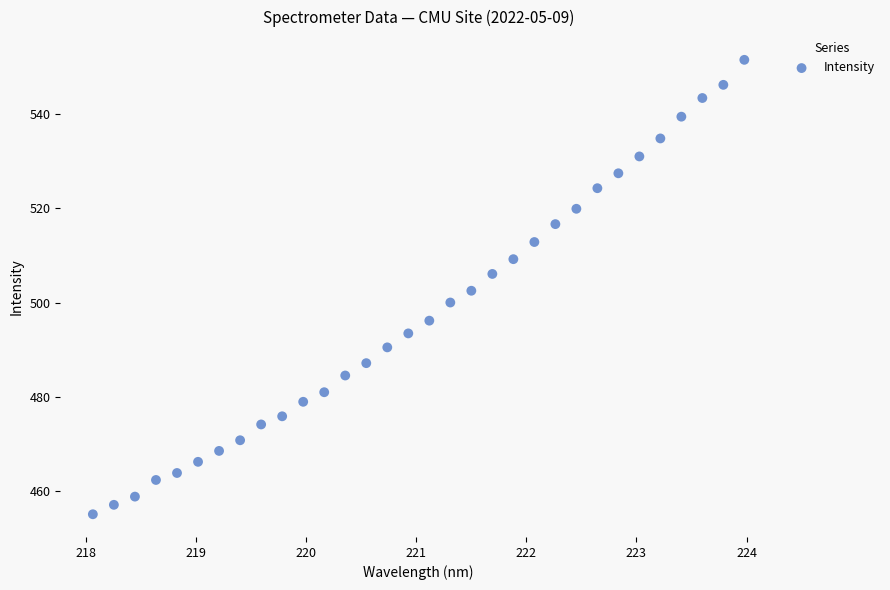

What is the range of X values (max minus min)?

5.9